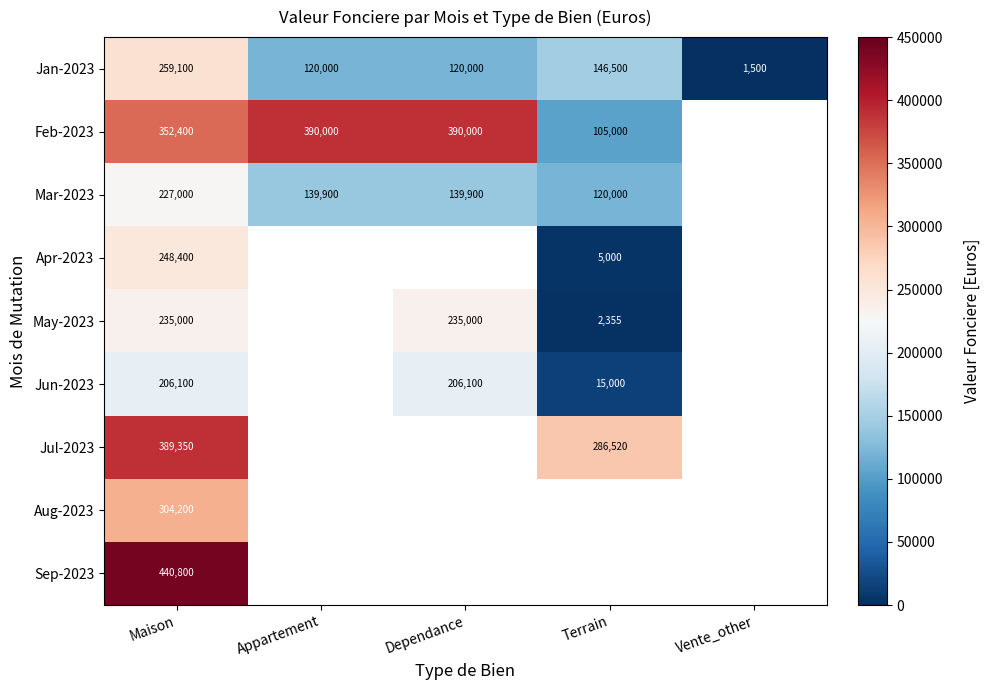

The Feb-2023 series shows 105000 at Terrain. True or false?

True